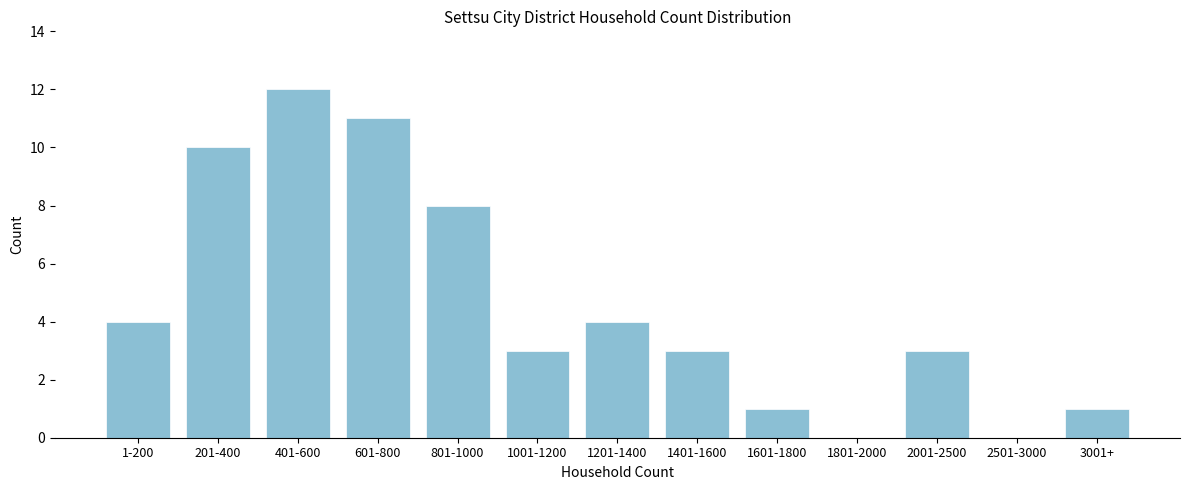

Reading left to right, what are all the values shown in this chart?

1-200=4	201-400=10	401-600=12	601-800=11	801-1000=8	1001-1200=3	1201-1400=4	1401-1600=3	1601-1800=1	1801-2000=0	2001-2500=3	2501-3000=0	3001+=1